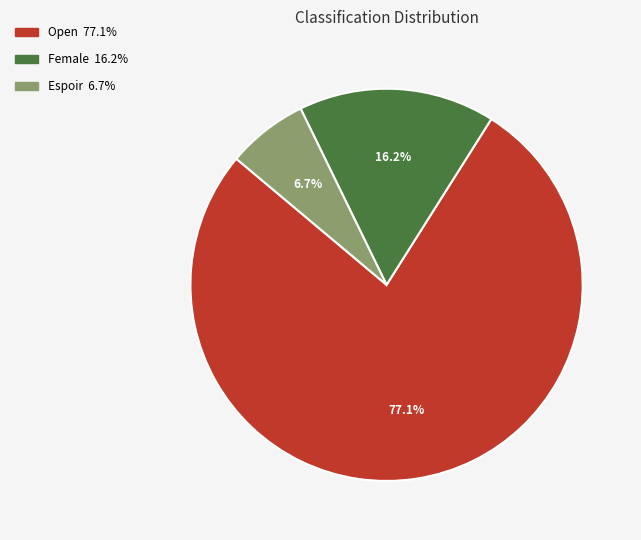

Is it true that Female is 2% of the pie?

False